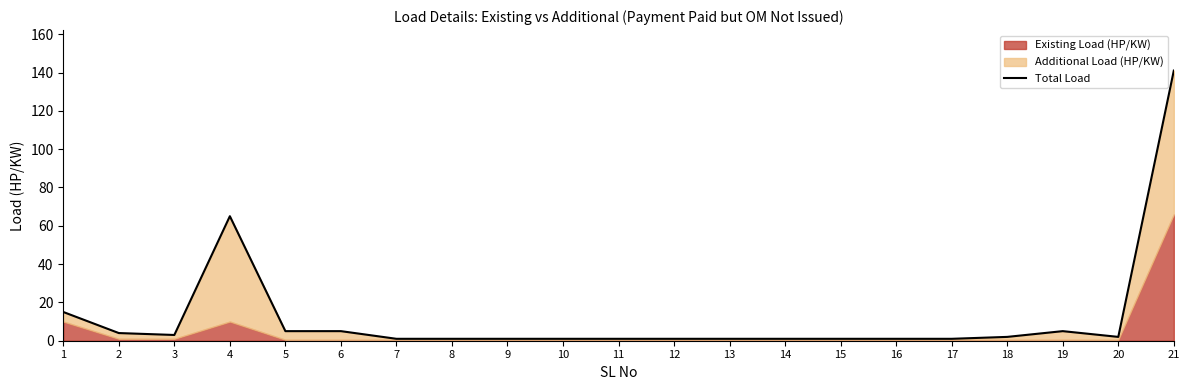

Rank the categories by value from highest to lowest.

21, 4, 1, 5, 6, 19, 2, 3, 18, 20, 7, 8, 9, 10, 11, 12, 13, 14, 15, 16, 17